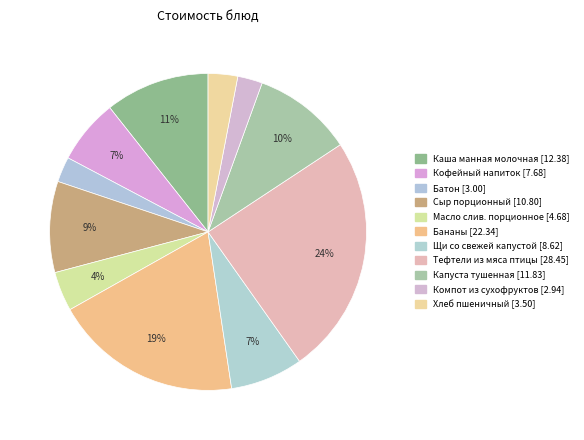

How many slices are in this pie chart?

11